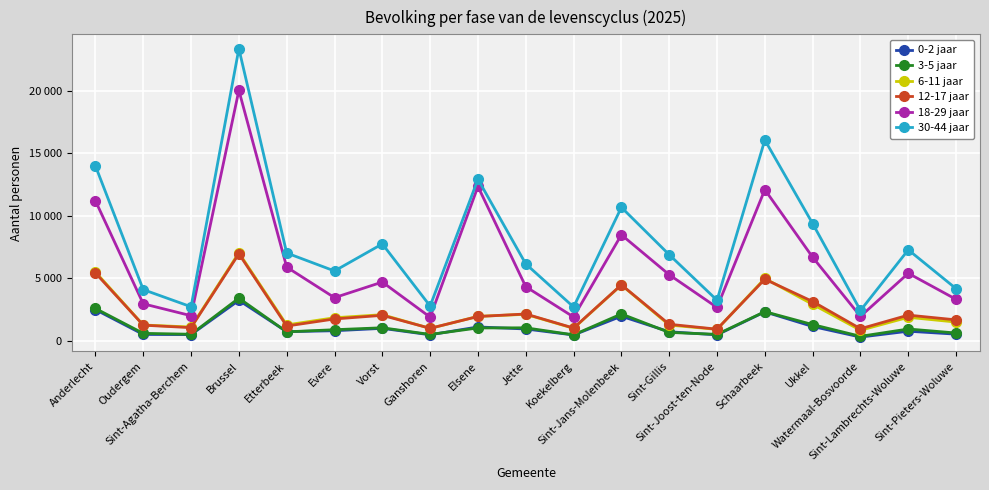

What is the difference between the maximum and minimum values in the 18-29 jaar series?

18175